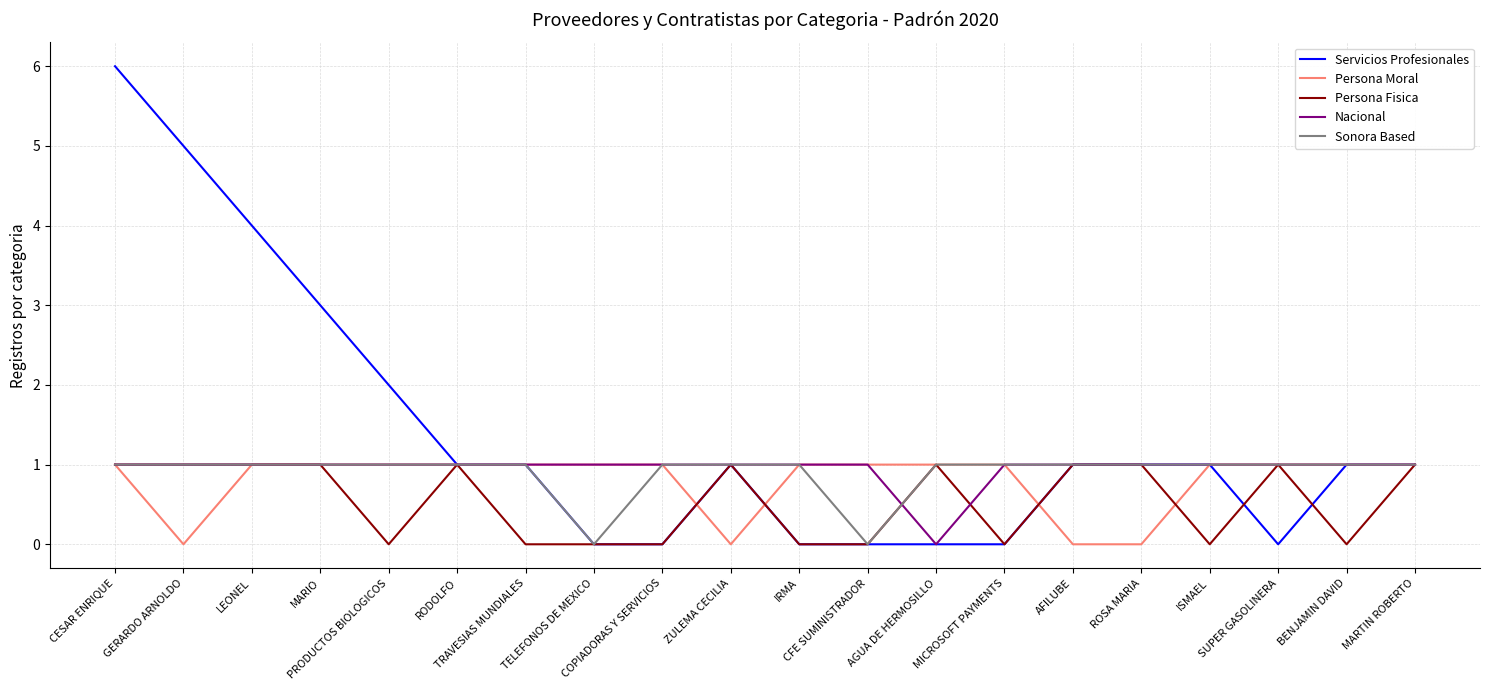

Which series has the widest spread of values?

Servicios Profesionales